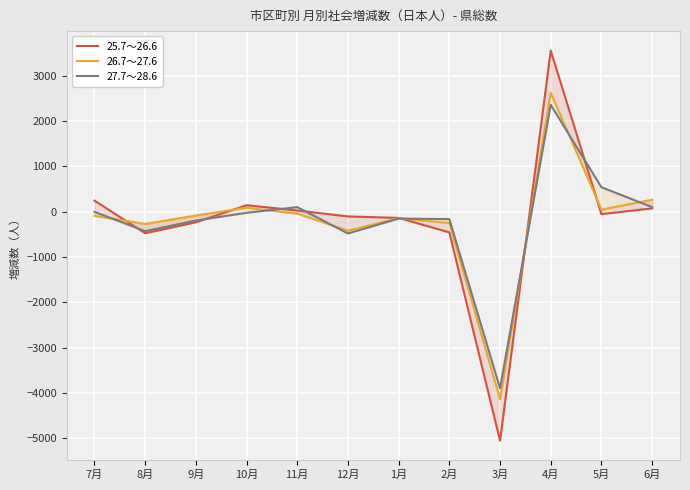

Between which two adjacent categories do 27.7～28.6 and 26.7～27.6 first intersect?

7月 and 8月